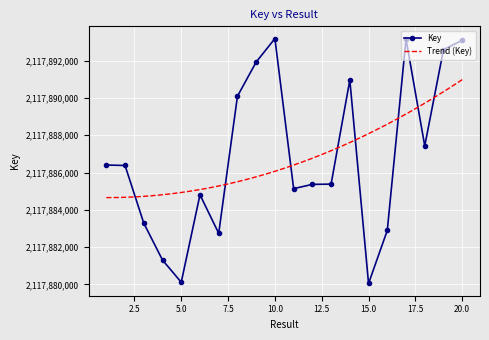

Which has a higher value, 20 or 15?

20